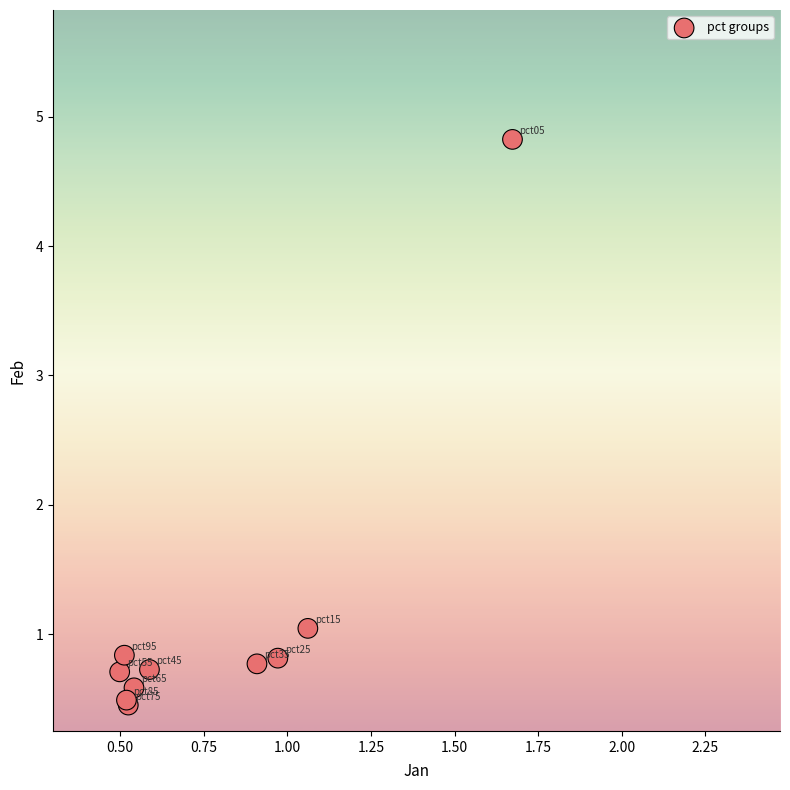

What Y value in the scatter plot is closest to 2?

1.0